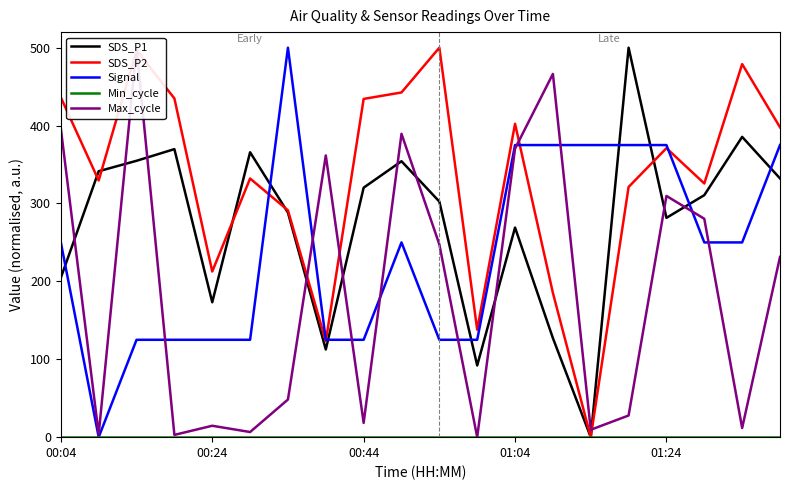

How many times do Max_cycle and Signal cross each other?

9